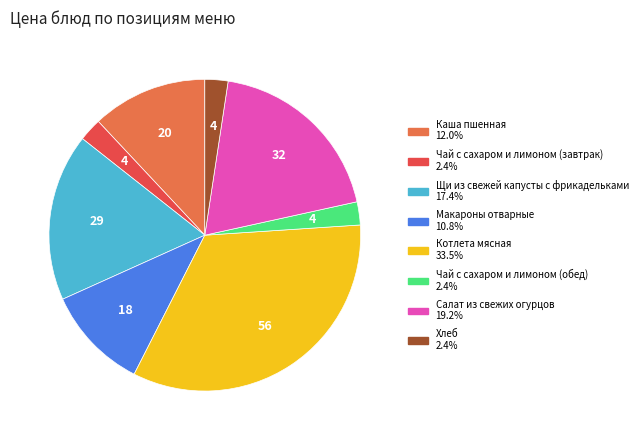

Is the sum of Макароны отварные and Чай с сахаром и лимоном (обед) greater than half?

No